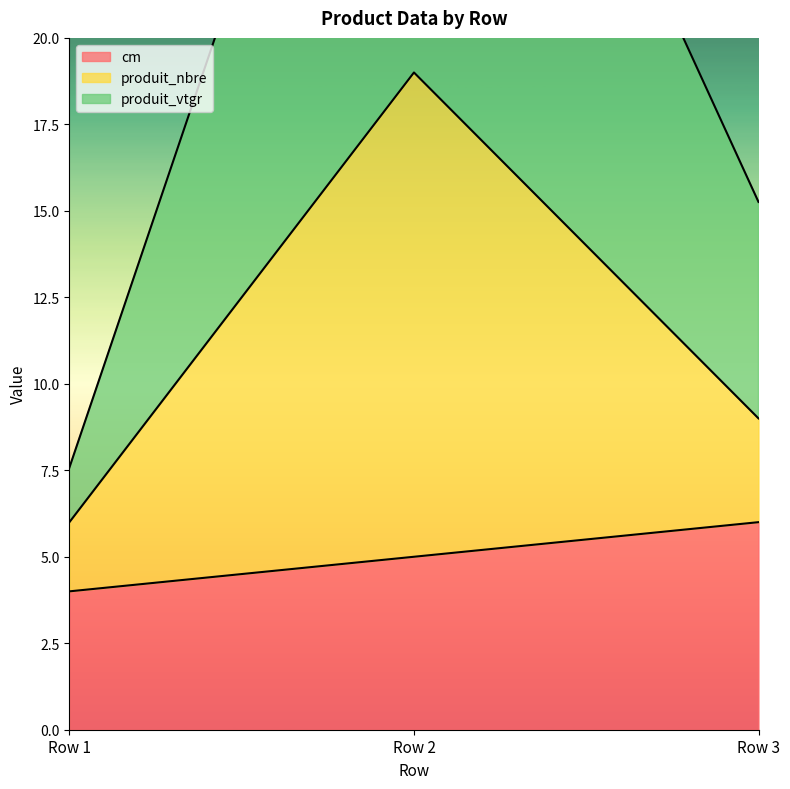

What are all the series names shown in the legend?

cm, produit_nbre, produit_vtgr